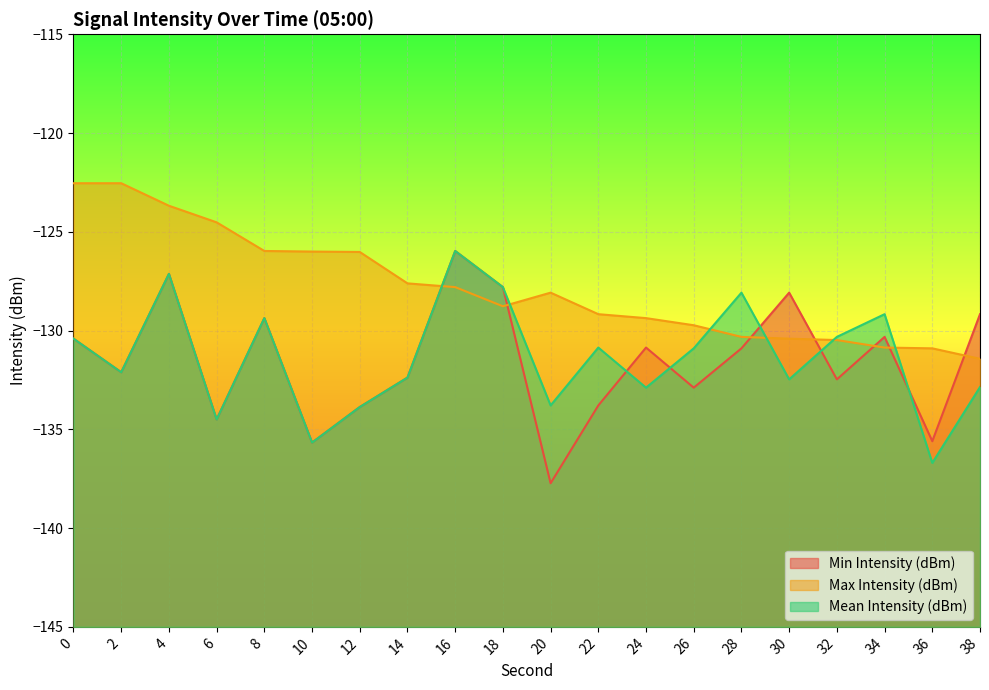

How many data points in Min Intensity (dBm) are less than -130?

14